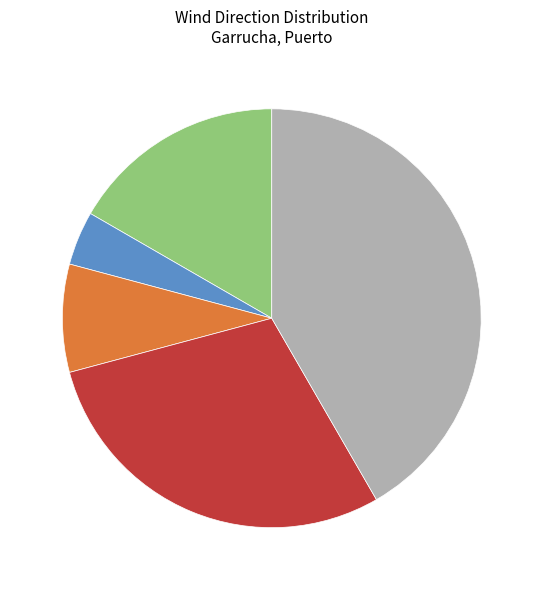

Does any single category account for the majority?

No